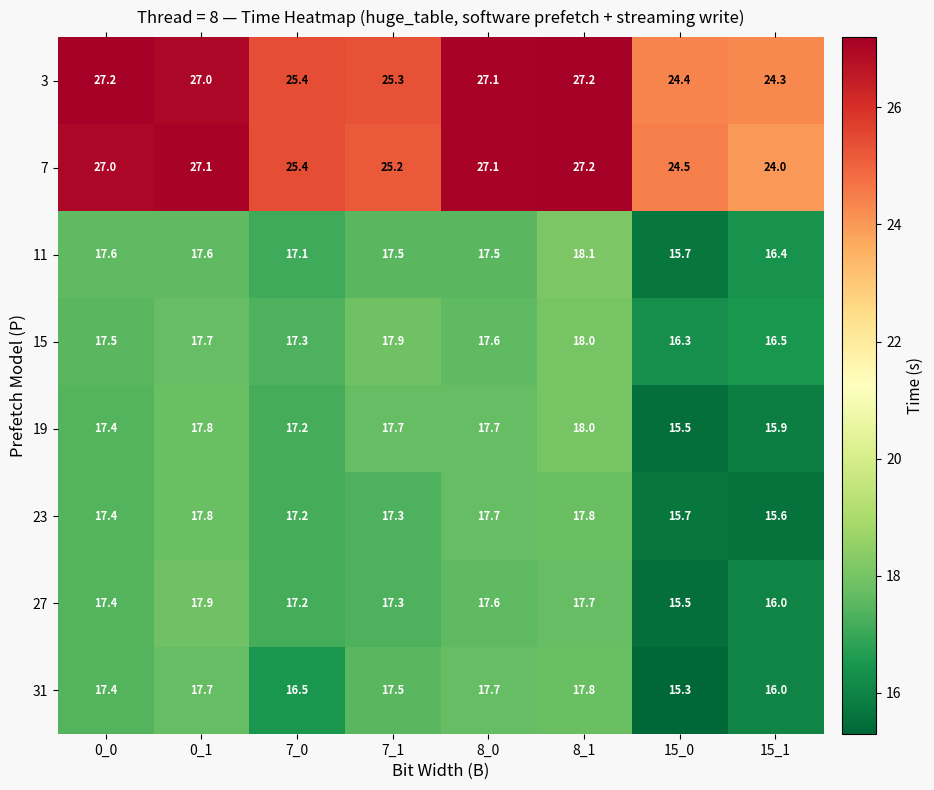

What is the minimum value shown in the chart?

15.3